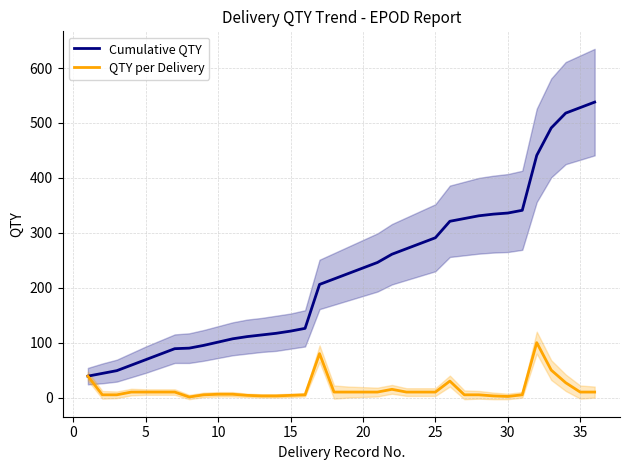

What is the value of the QTY per Delivery point at the 23rd from the left?

10